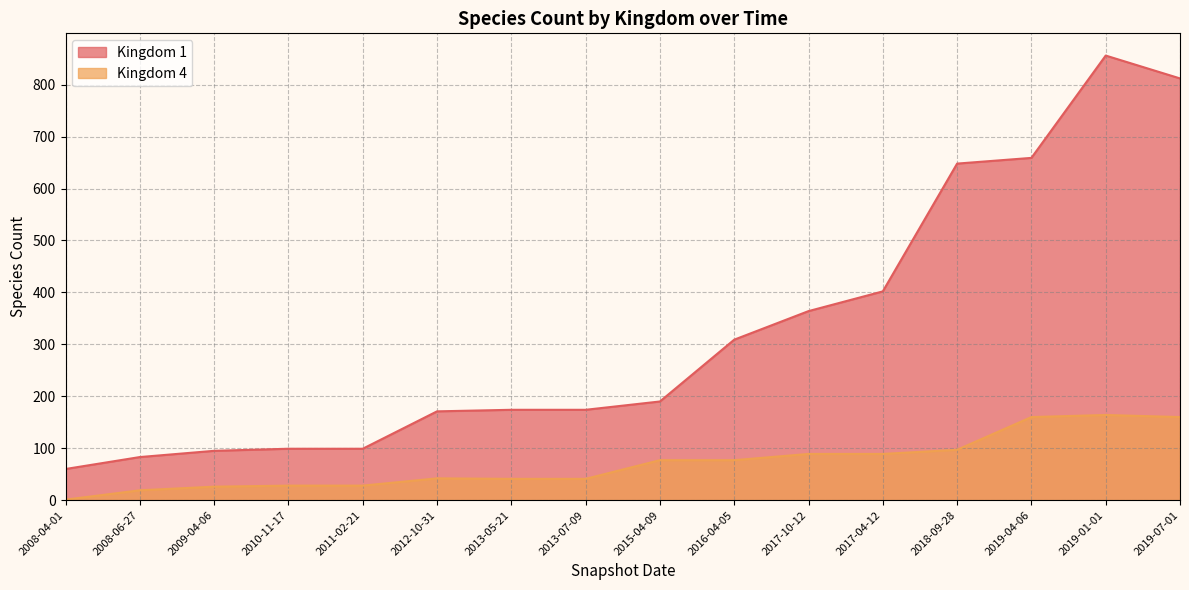

True or false: 4 has a value of 77 at 2015-04-09.

True